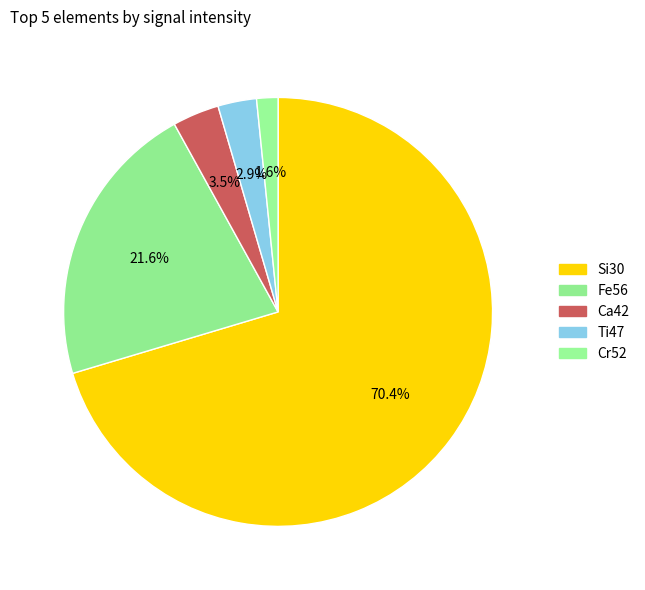

Which slice represents more than half of the pie?

Si30